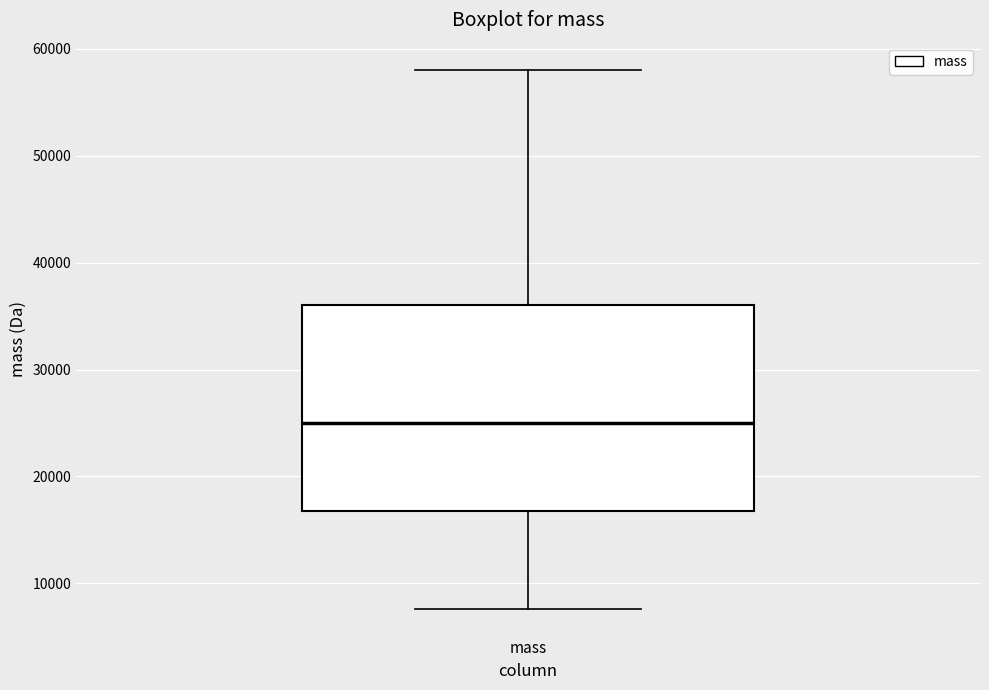

Read this box plot against the y-axis: the position of the median line, the range covered by the box, and the ends of both whiskers. The values are not printed on the chart, so give them approximately, as read against the axis.

median 25000, box 17000 to 36000, whiskers 8000 to 58000